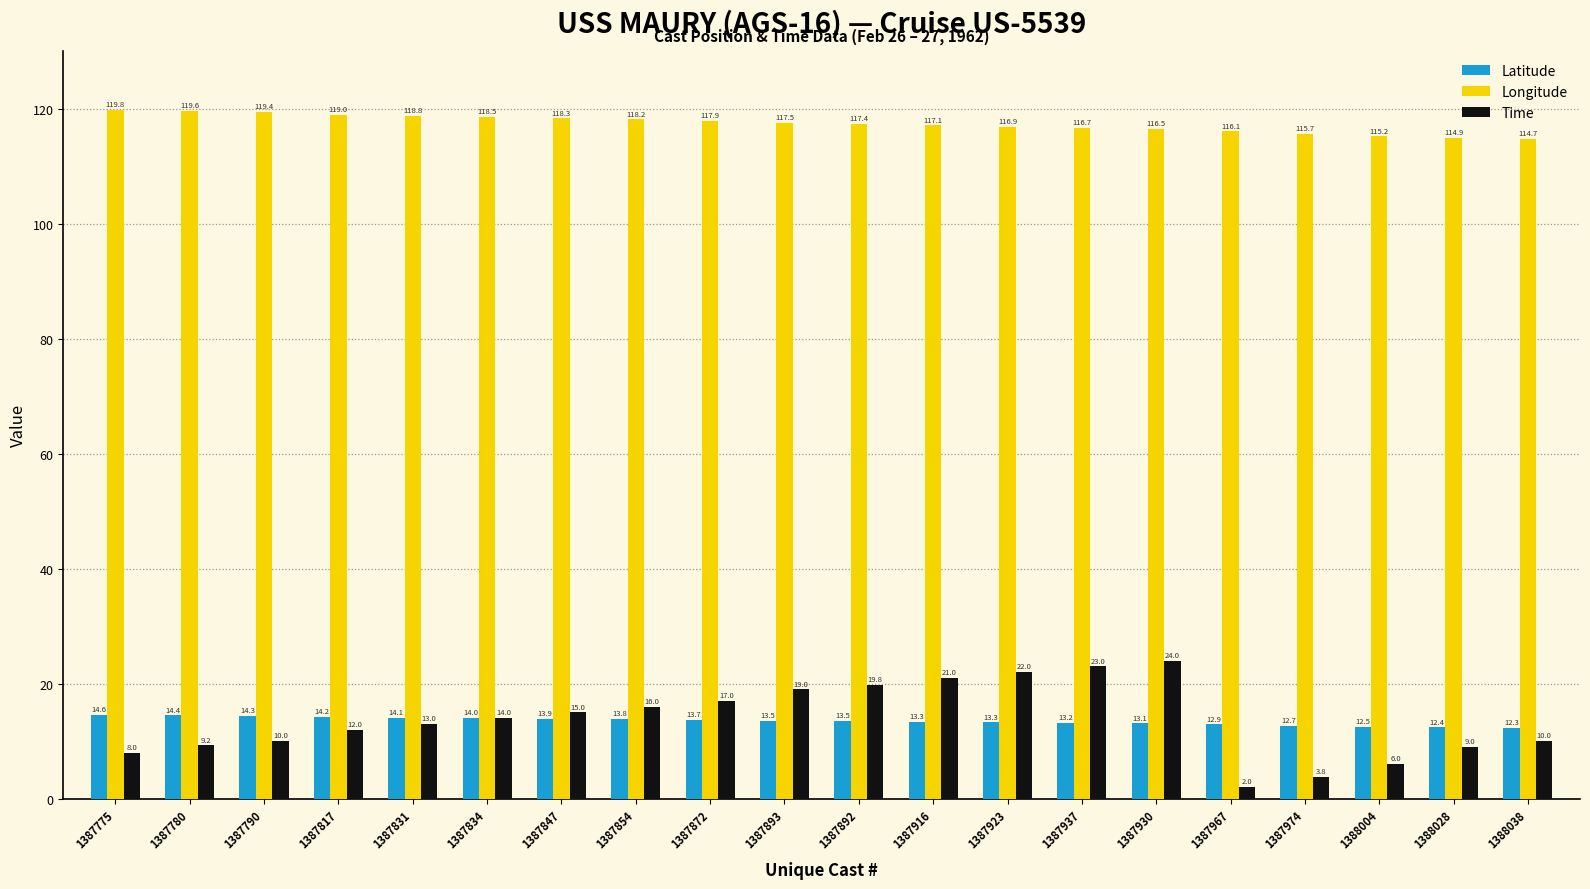

What is the smallest value displayed?

2.0